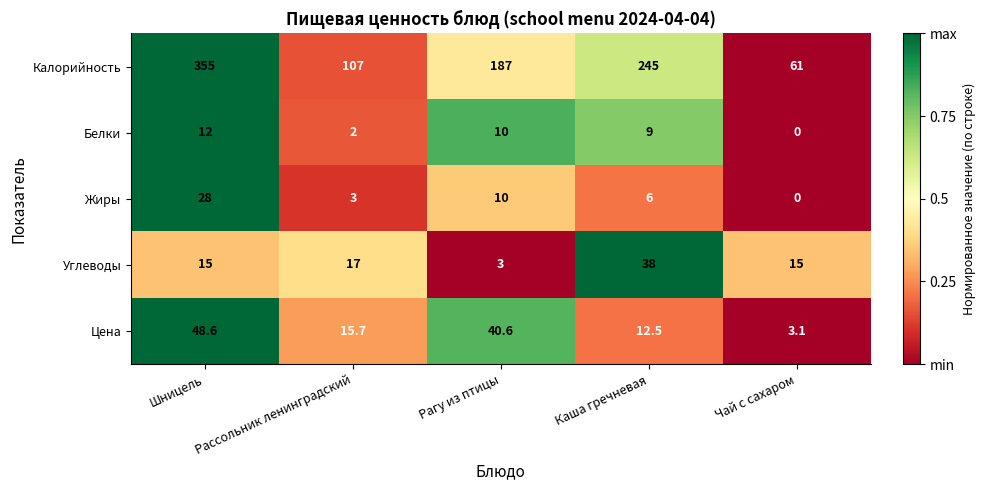

What is the maximum value shown in the chart?

355.0